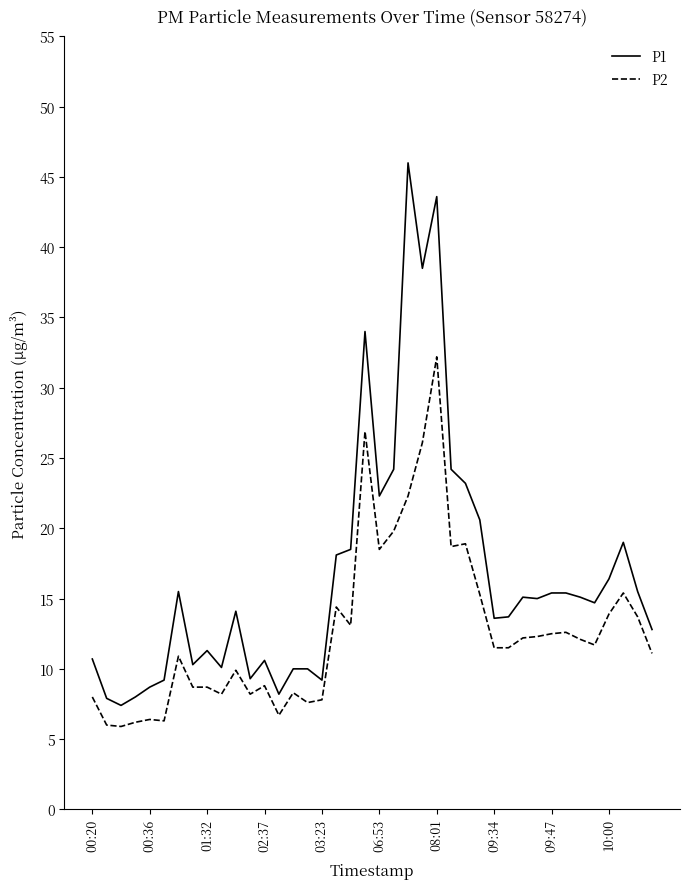

How many lines are shown in the chart?

2